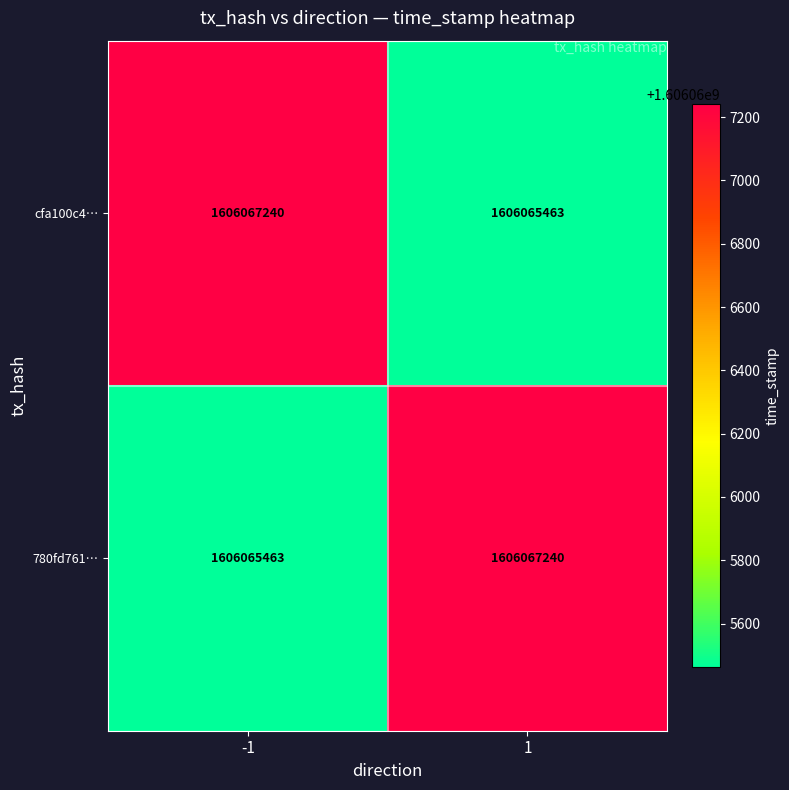

Reading left to right, extract all data points from this chart.

cfa100c4…: -1=1606067240	1=1606065463
780fd761…: -1=1606065463	1=1606067240